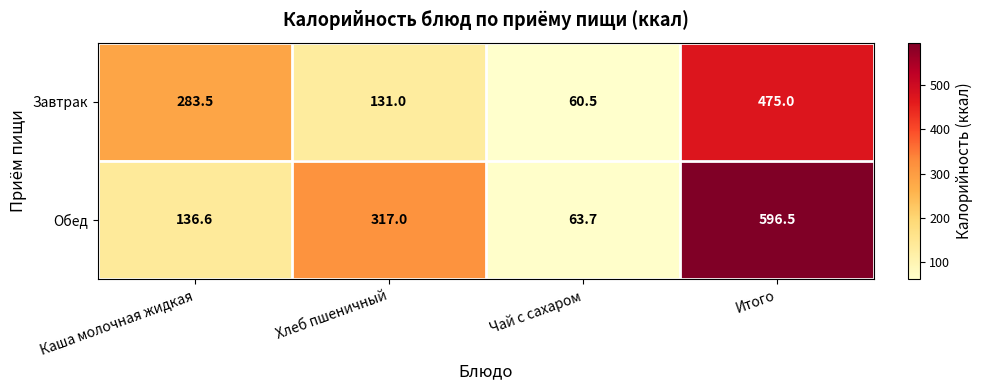

Where is Завтрак nearest to the value 267?

Каша молочная жидкая